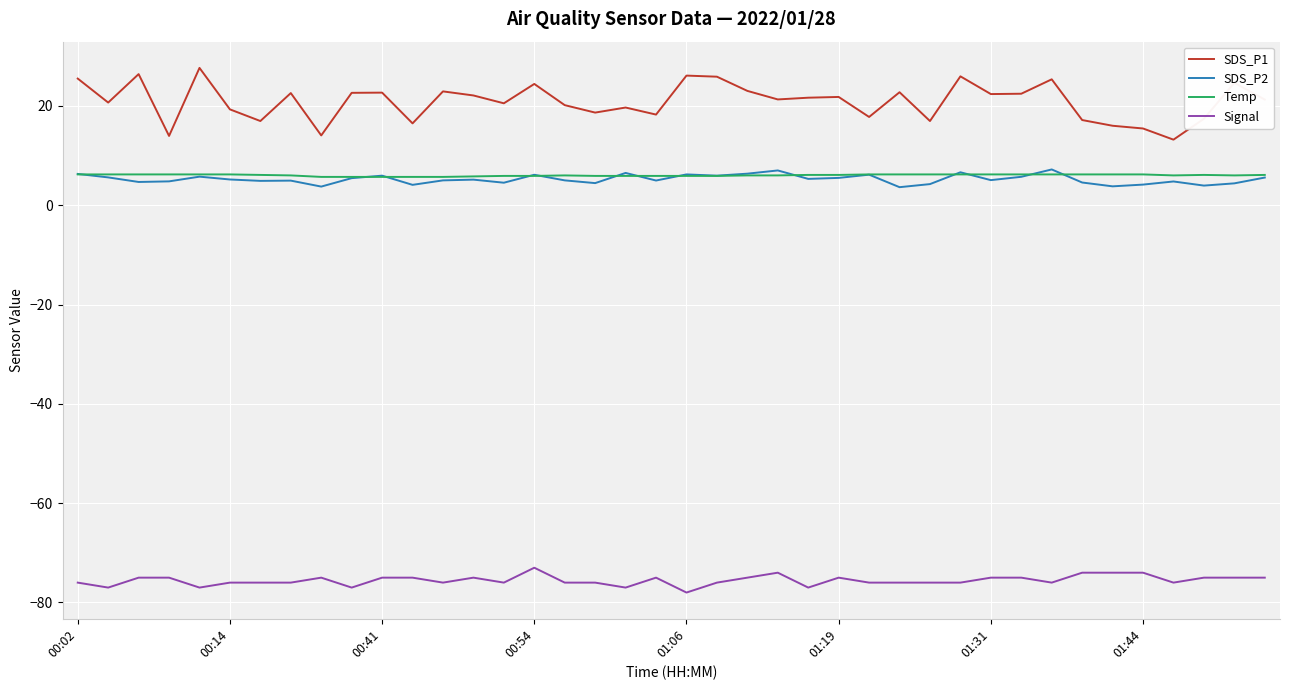

True or false: SDS_P2 and SDS_P1 cross at least once.

False